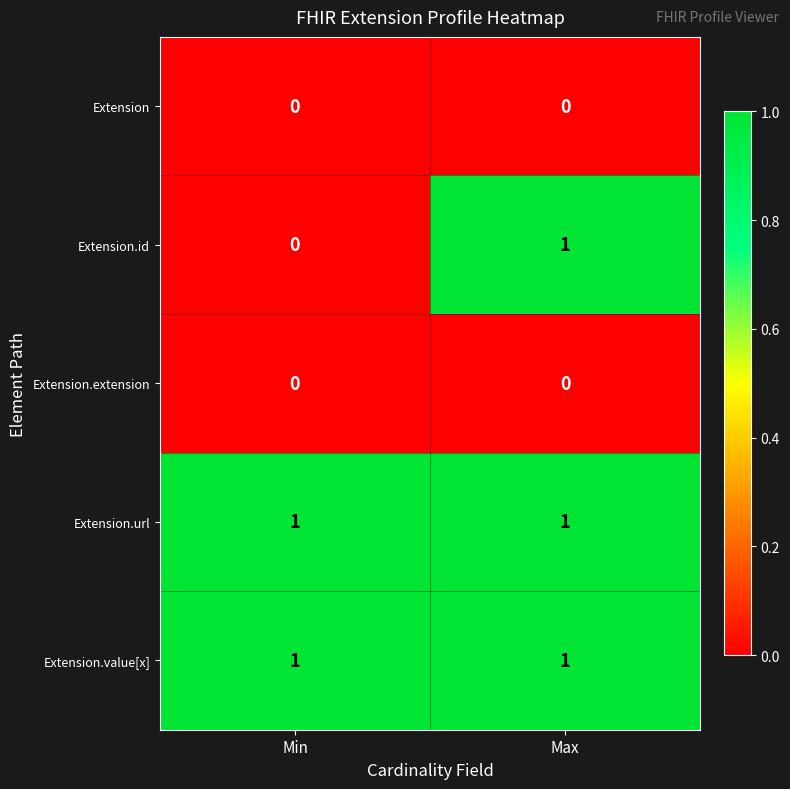

At which category is the sum across all series the highest?

Max